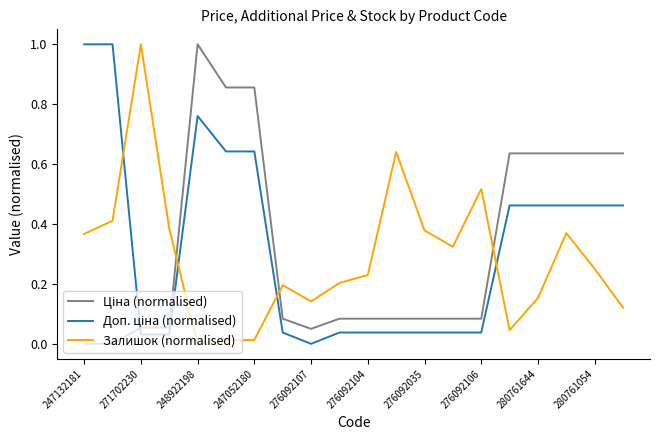

What is the highest value of the Залишок (normalised) series?

1.0